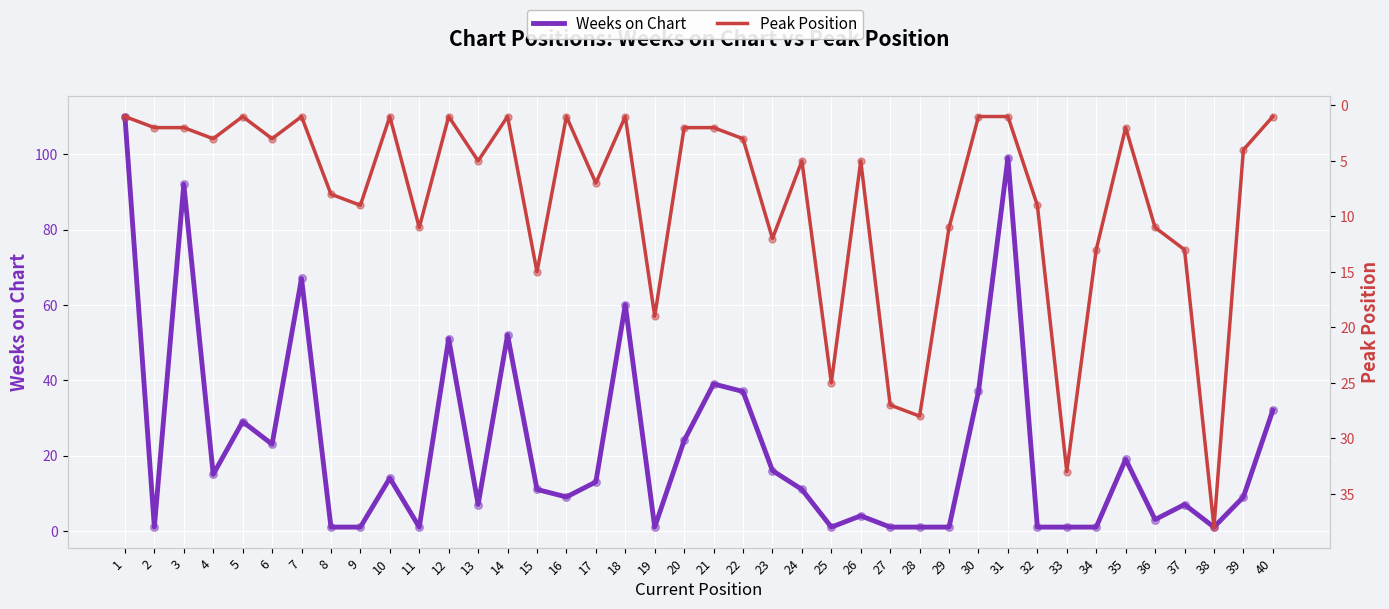

At which category is the sum across all series the highest?

1